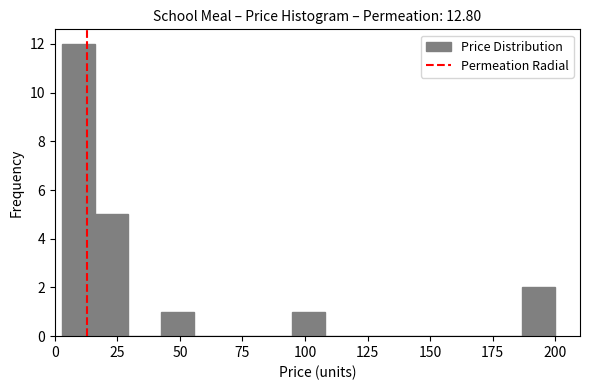

Read against the x-axis, roughly where is the centre of the tallest bar?

10